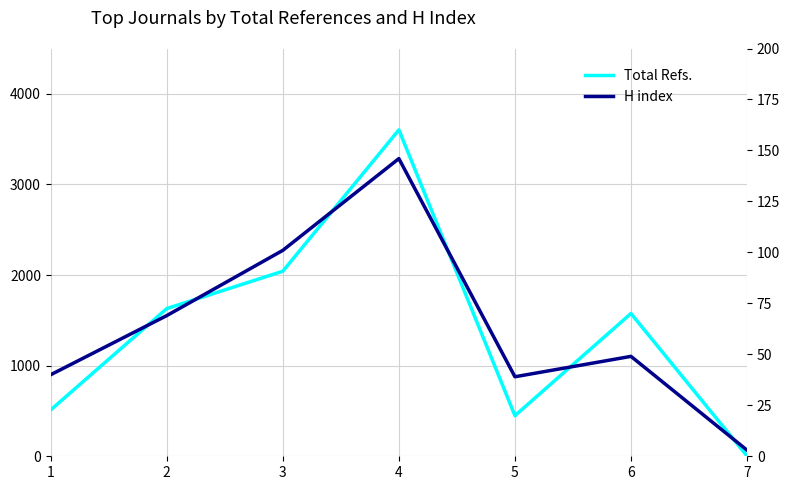

Reading right to left, what are all the values shown in this chart?

Total Refs.: 7=4	6=1576	5=448	4=3602	3=2042	2=1630	1=512
H index: 7=3	6=49	5=39	4=146	3=101	2=69	1=40